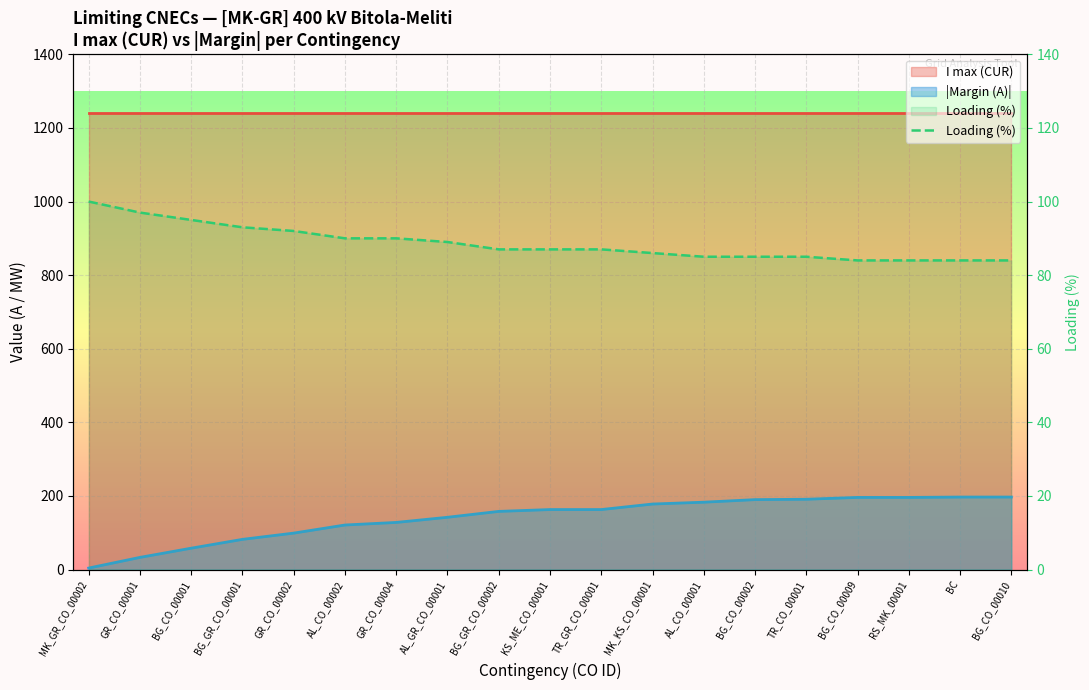

How many data points does each series have?

19